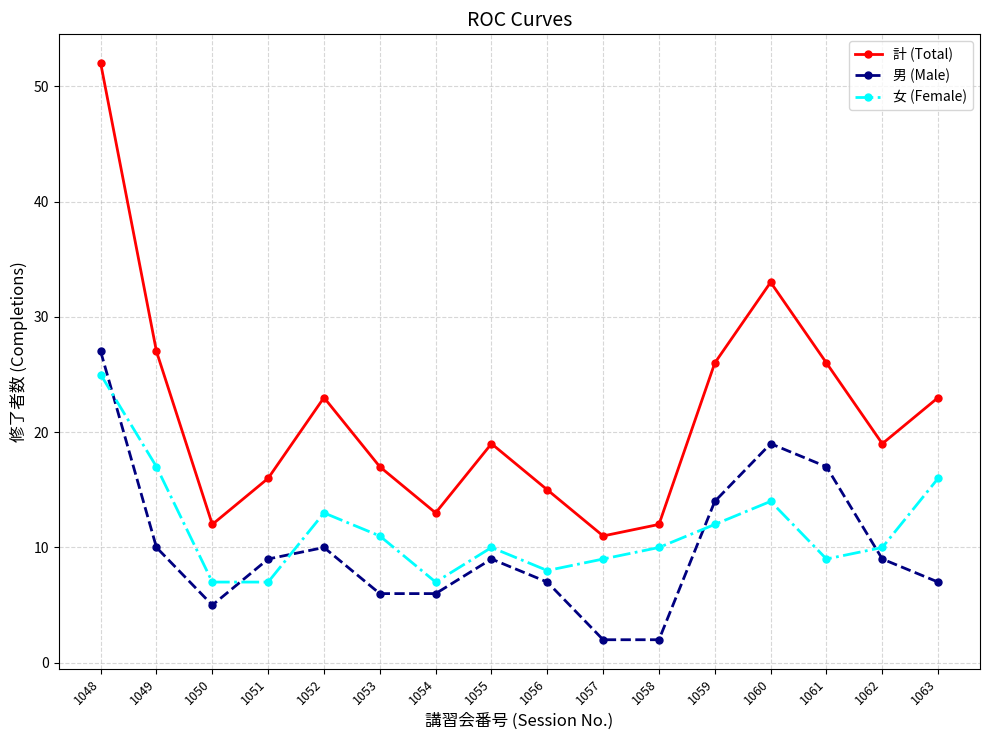

Reading left to right, transcribe all the data shown in this chart.

計 (Total): 1048=52	1049=27	1050=12	1051=16	1052=23	1053=17	1054=13	1055=19	1056=15	1057=11	1058=12	1059=26	1060=33	1061=26	1062=19	1063=23
男 (Male): 1048=27	1049=10	1050=5	1051=9	1052=10	1053=6	1054=6	1055=9	1056=7	1057=2	1058=2	1059=14	1060=19	1061=17	1062=9	1063=7
女 (Female): 1048=25	1049=17	1050=7	1051=7	1052=13	1053=11	1054=7	1055=10	1056=8	1057=9	1058=10	1059=12	1060=14	1061=9	1062=10	1063=16